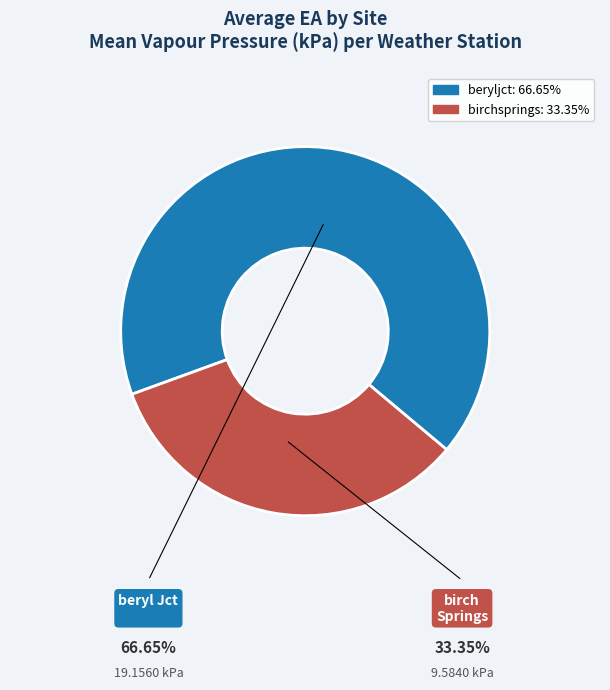

What is the ratio of the value at birchsprings to the value at beryljct?

0.5